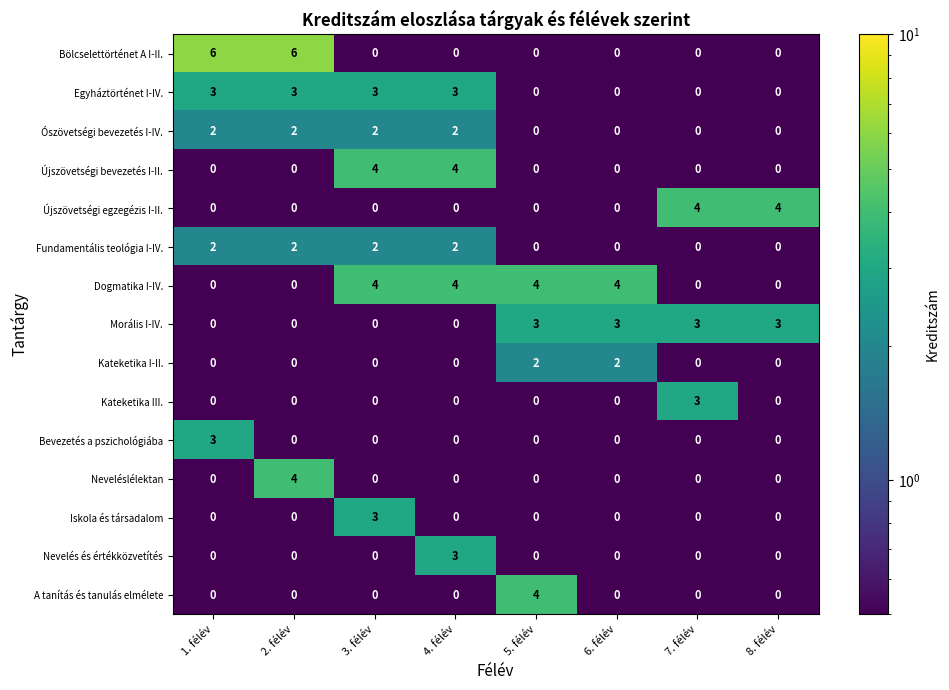

What is the sum of all Újszövetségi egzegézis I-II. values?

8